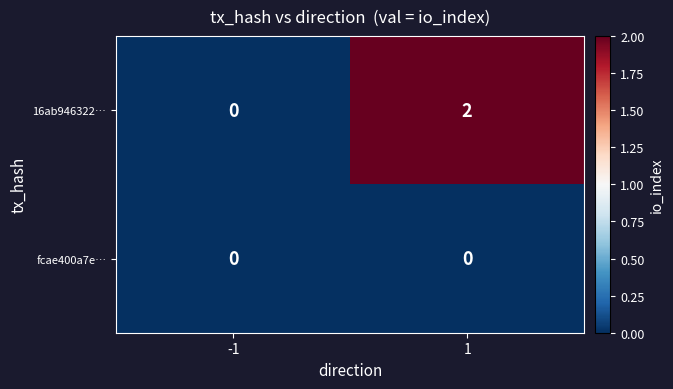

Reading left to right, extract all data points from this chart.

16ab946322…: -1=0	1=2
fcae400a7e…: -1=0	1=0